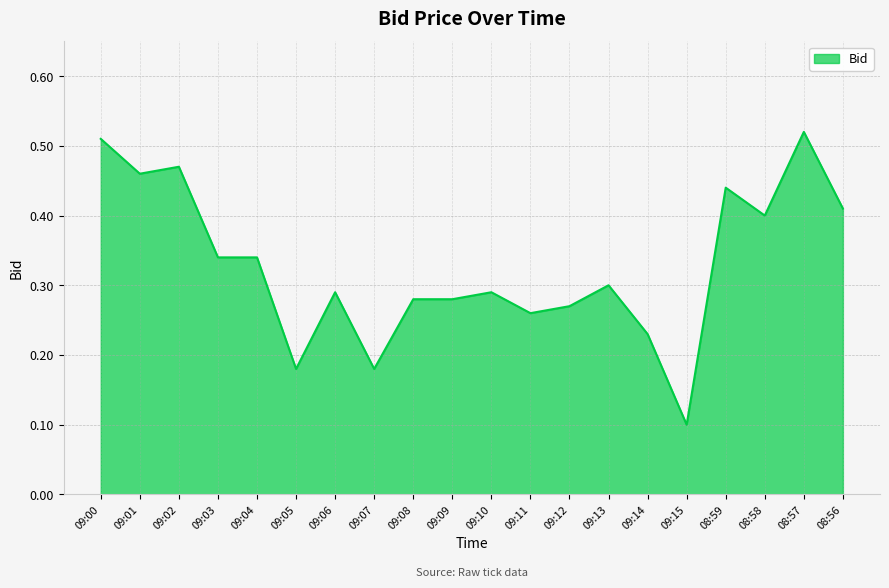

What is the smallest value displayed?

0.1